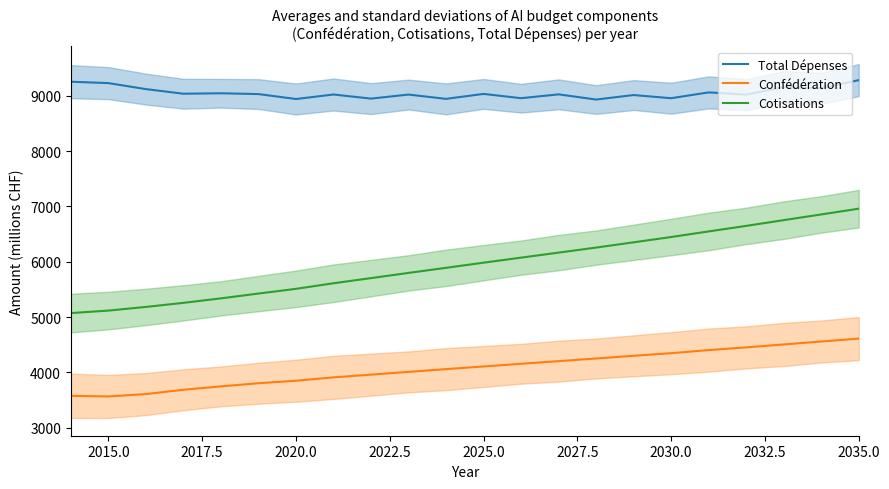

Is it true that Cotisations equals 6959.0 at 2035.0?

True